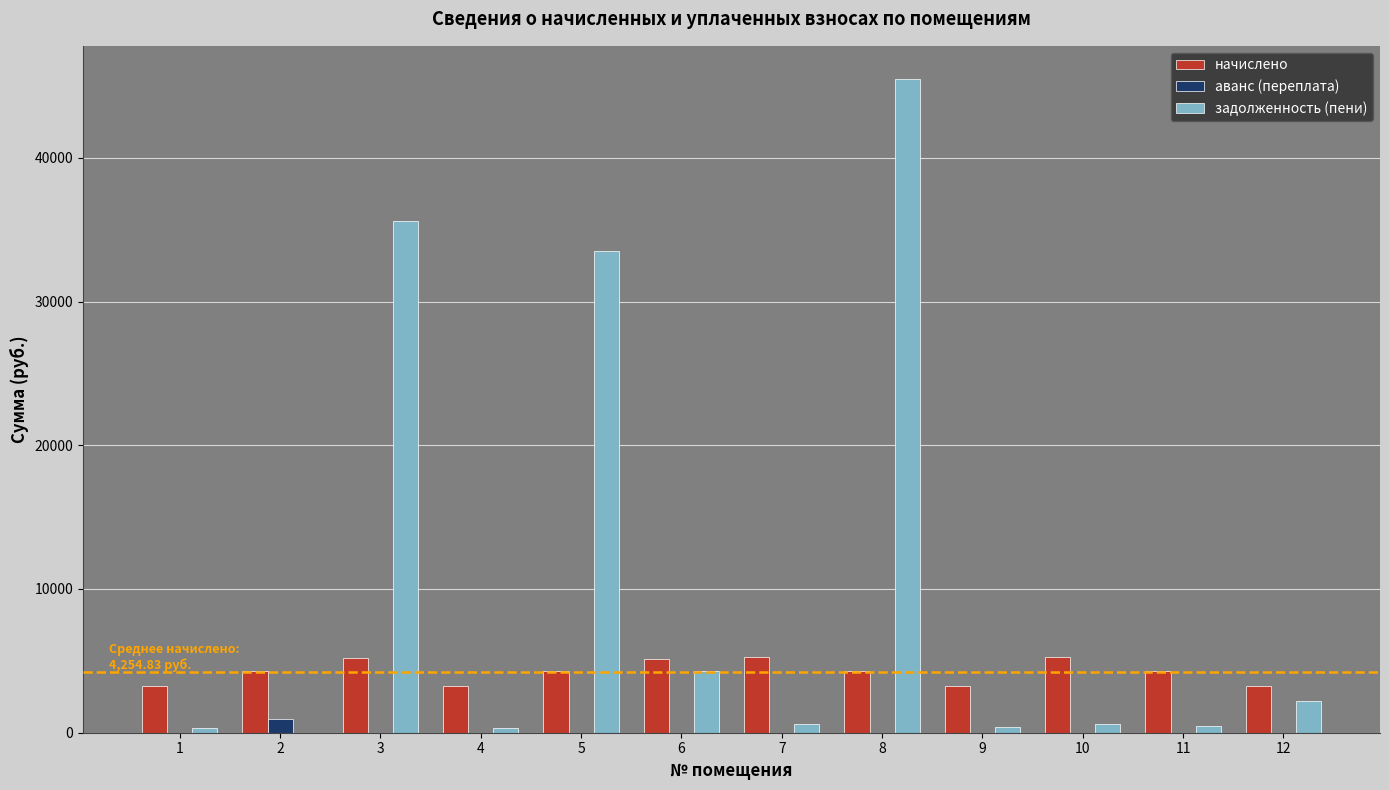

Which series changed the most between 3 and 4?

задолженность (пени)